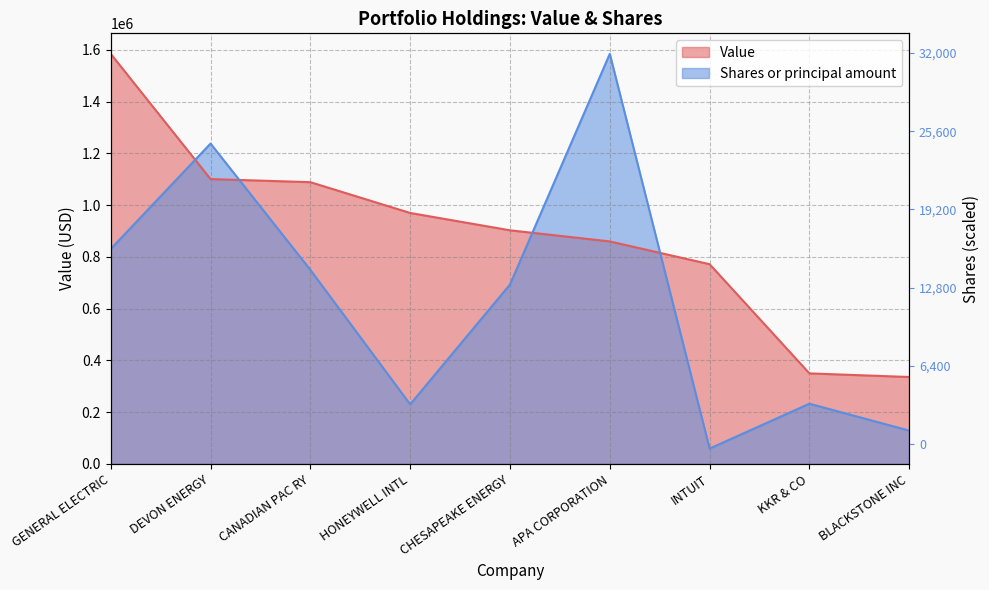

The value of Shares or principal amount at CHESAPEAKE ENERGY is 1007546.9. True or false?

False